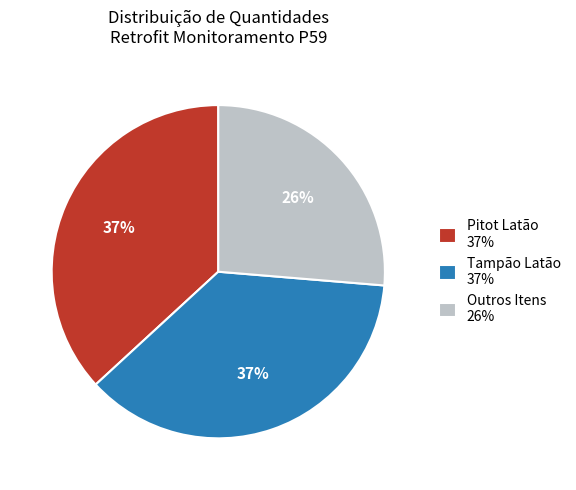

To the nearest percent, what portion does Outros Itens 26% represent?

26%